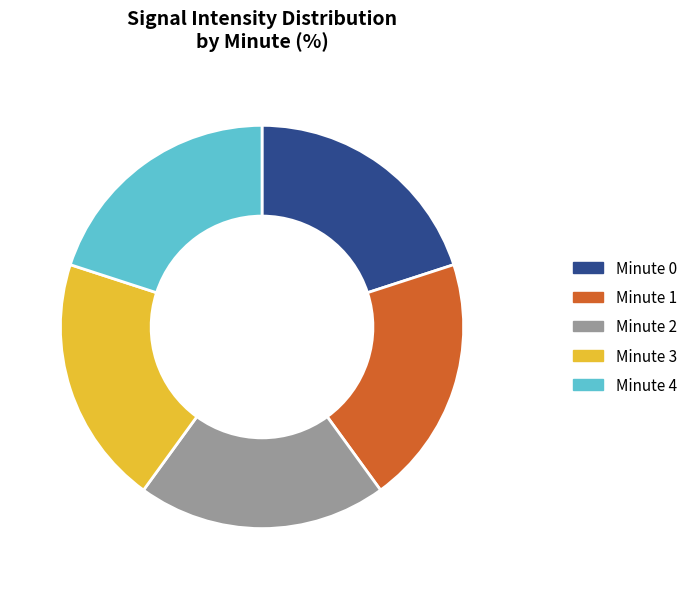

Is the sum of Minute 4 and Minute 0 greater than half?

No